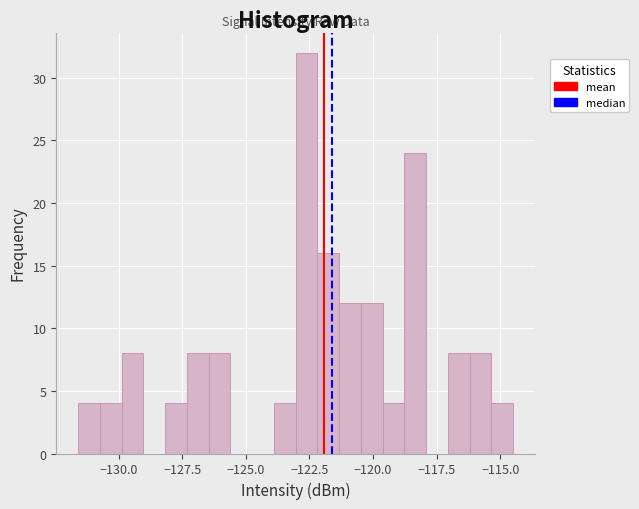

Read against the x-axis, roughly where is the centre of the tallest bar?

-122.5